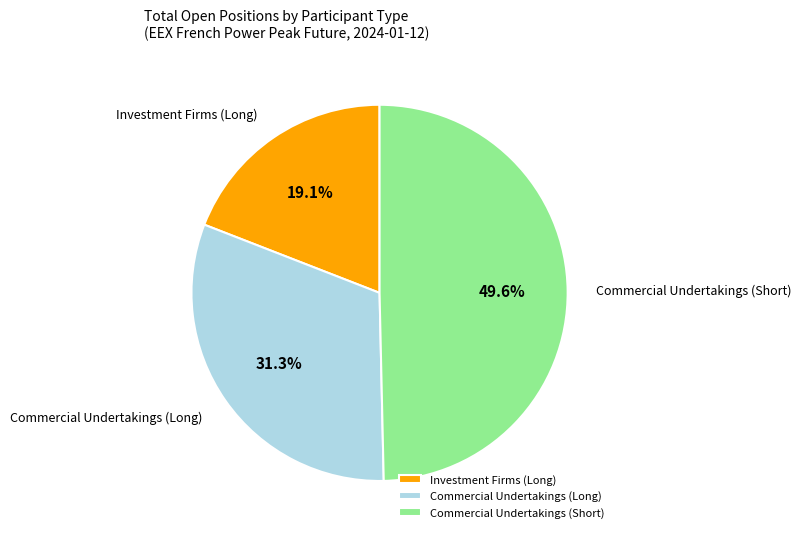

Count the number of slices in the pie.

3